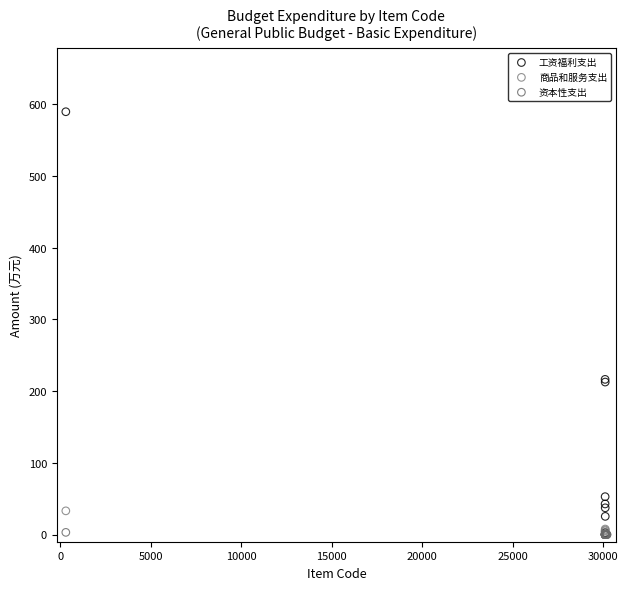

Which series has the largest Y range (max minus min)?

工资福利支出